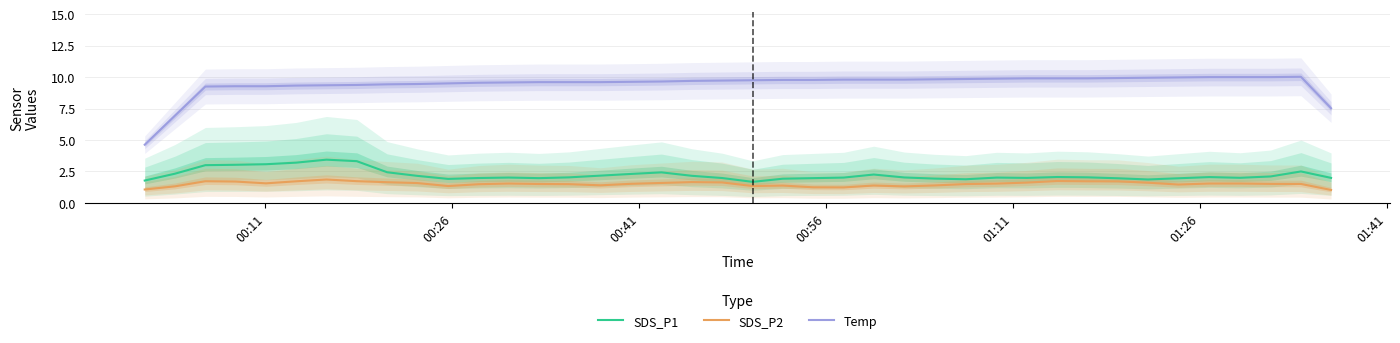

Rank the series by their maximum value, from lowest to highest.

SDS_P2, SDS_P1, Temp